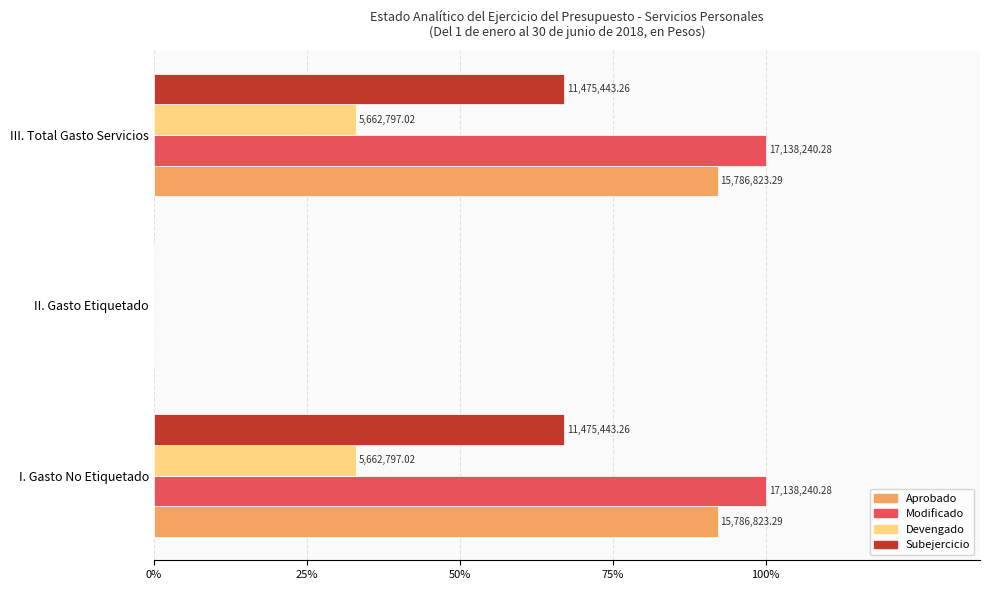

What are all the series names shown in the legend?

Aprobado, Modificado, Devengado, Subejercicio